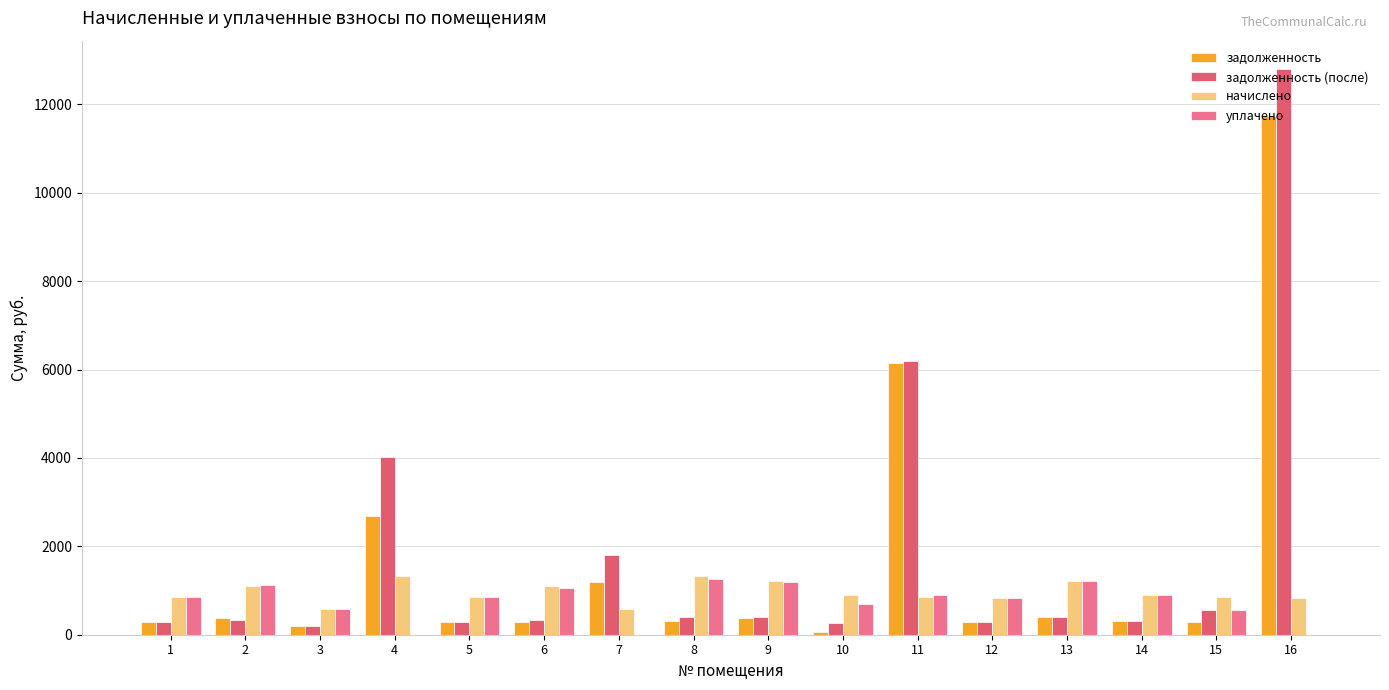

What is the sum of the задолженность values at 13 and 1?

692.6